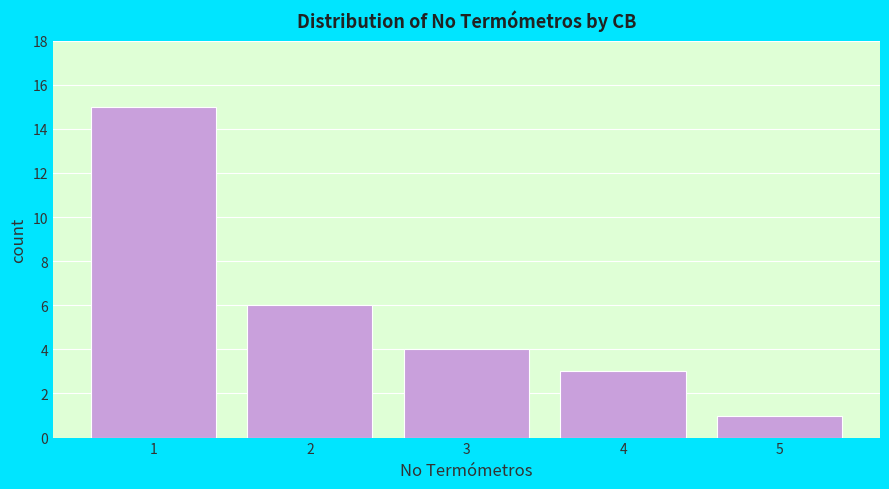

Reading right to left, list all the values displayed in this chart.

5=1	4=3	3=4	2=6	1=15